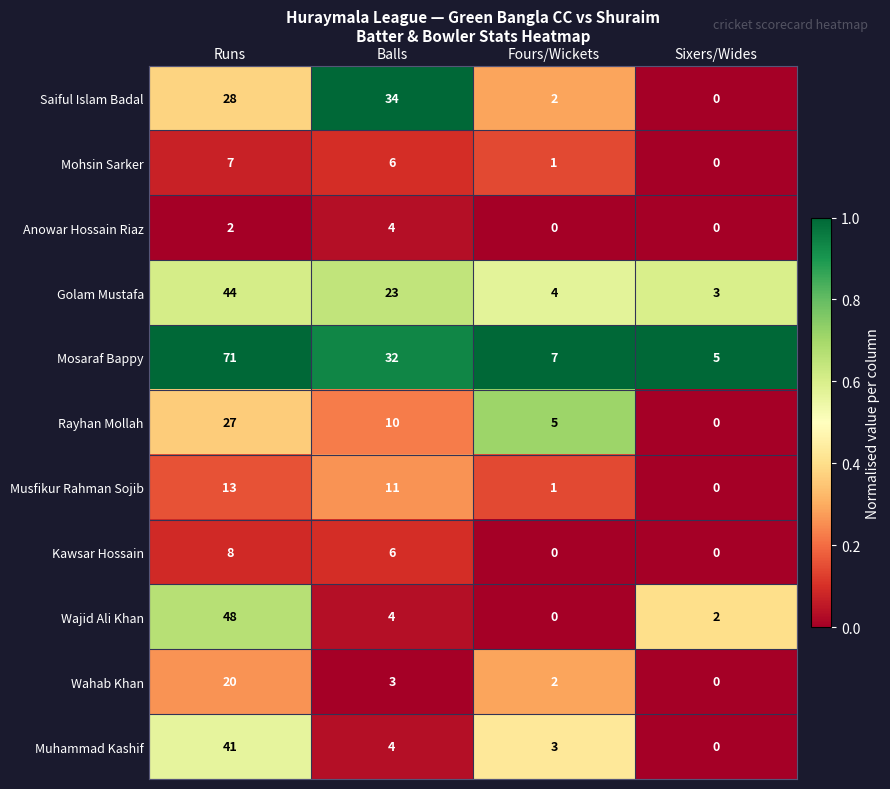

List the labels in order of Golam Mustafa value, largest first.

Runs, Balls, Fours/Wickets, Sixers/Wides